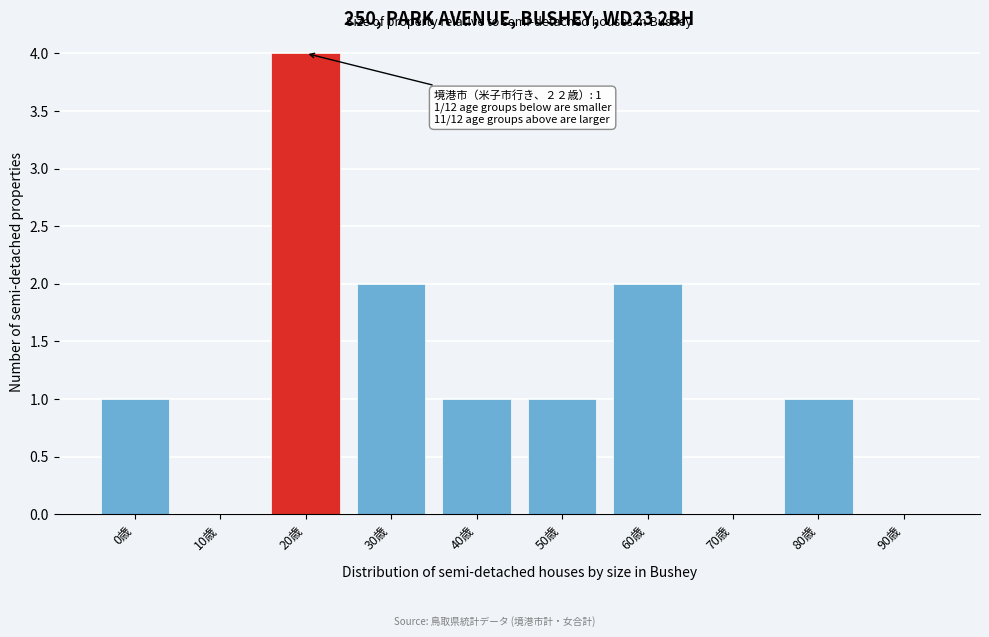

Reading right to left, list all the values displayed in this chart.

90歳=0	80歳=1	70歳=0	60歳=2	50歳=1	40歳=1	30歳=2	20歳=4	10歳=0	0歳=1